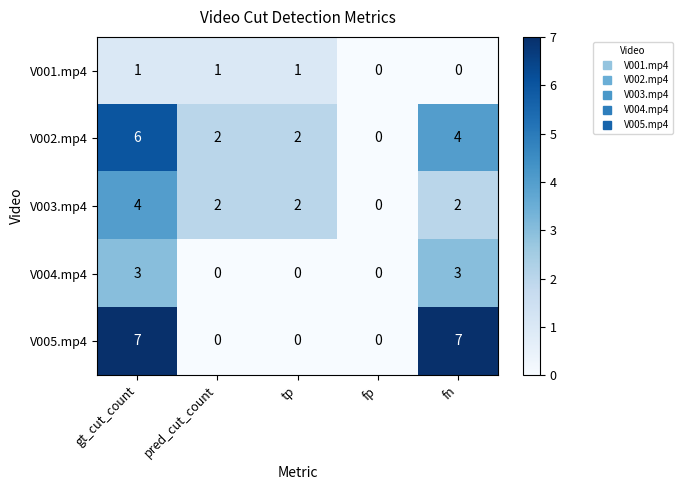

Which category has the lowest value in the V003.mp4 series?

fp